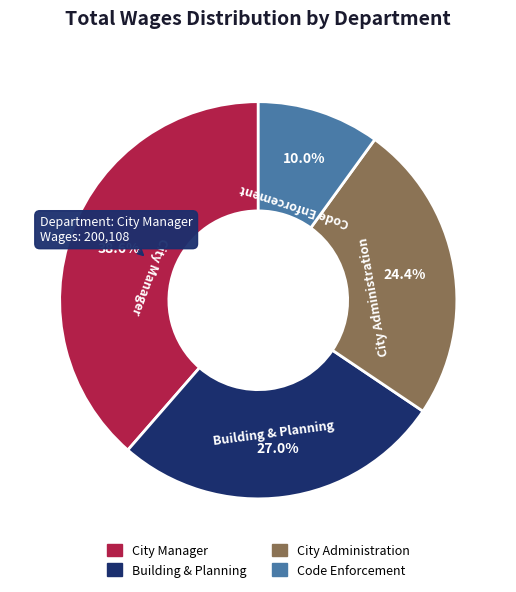

What percentage is NOT represented by Building & Planning?

73.0%